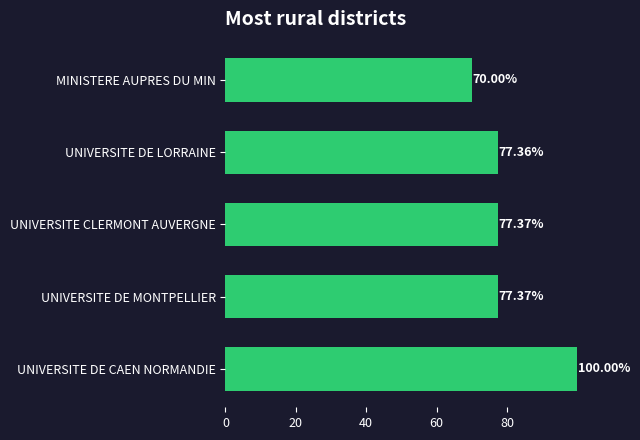

What is the label of the 5th bar from the bottom?

MINISTERE AUPRES DU MIN